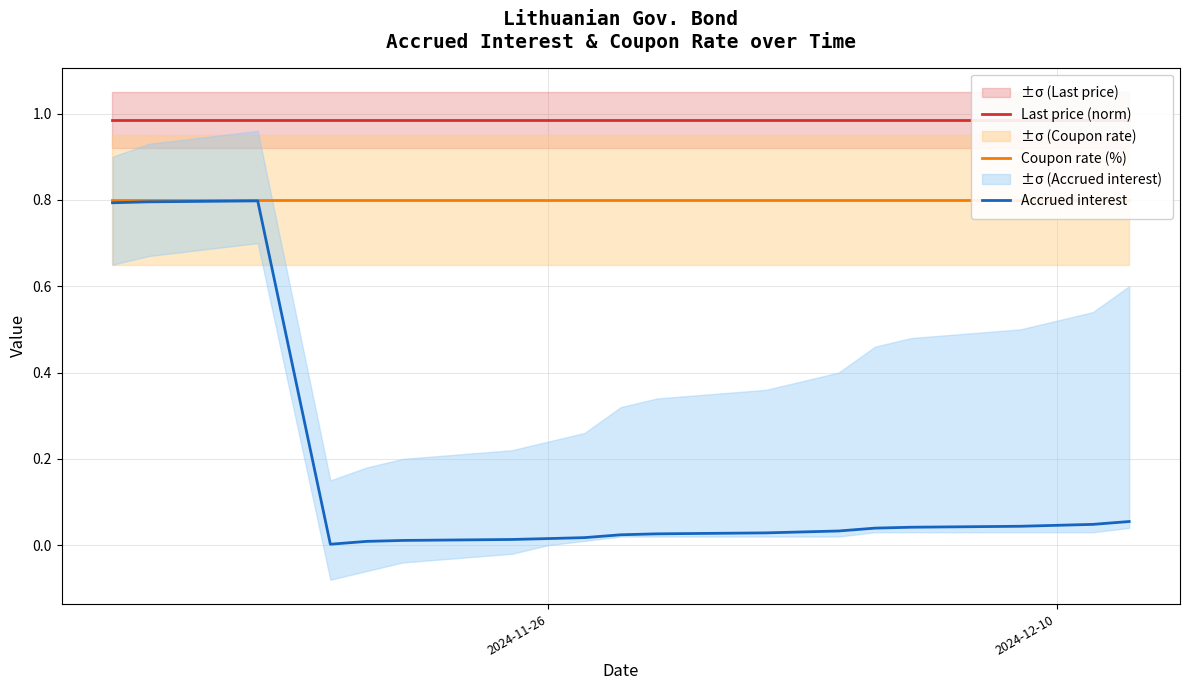

What is the sum of all Accrued interest values?

2.9